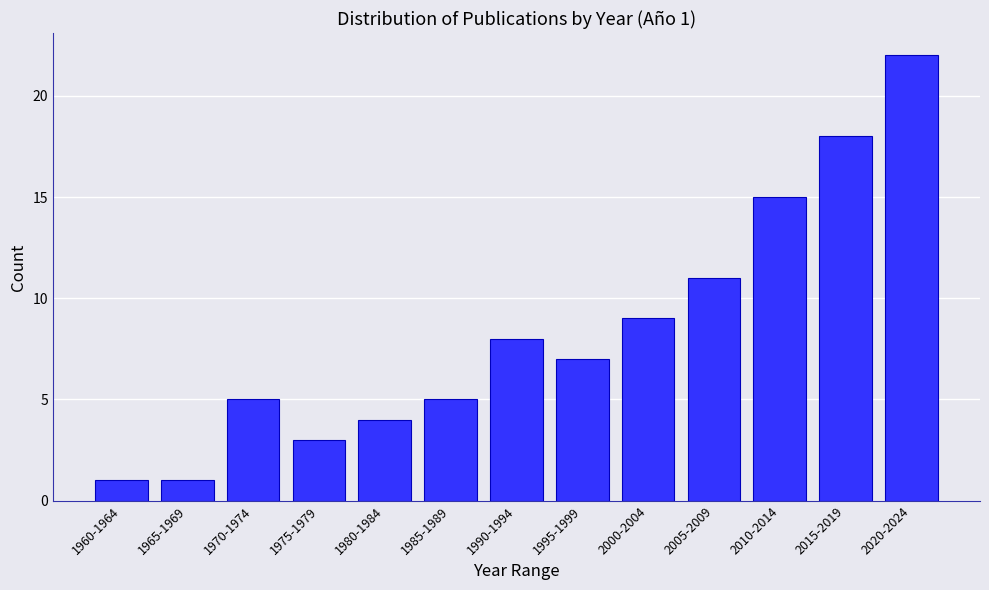

Reading left to right, extract all data points from this chart.

1960-1964=1	1965-1969=1	1970-1974=5	1975-1979=3	1980-1984=4	1985-1989=5	1990-1994=8	1995-1999=7	2000-2004=9	2005-2009=11	2010-2014=15	2015-2019=18	2020-2024=22